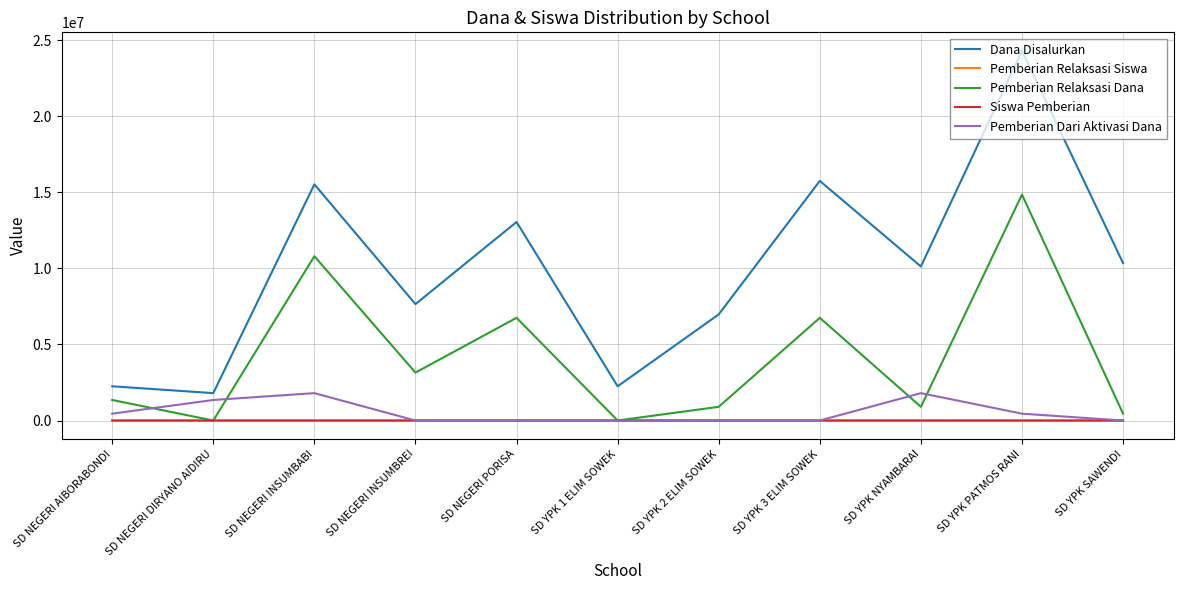

True or false: Dana Disalurkan has a value of 11131224 at SD YPK 2 ELIM SOWEK.

False